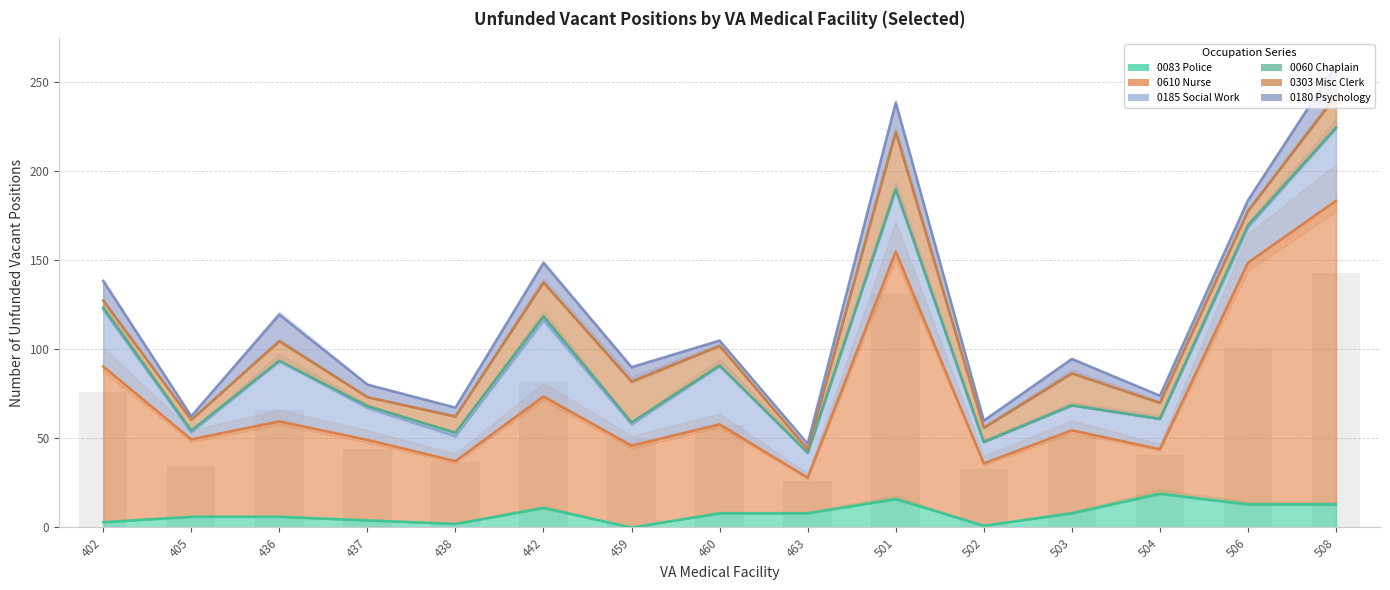

What is the minimum value for 0303 Misc Clerk?

2.0